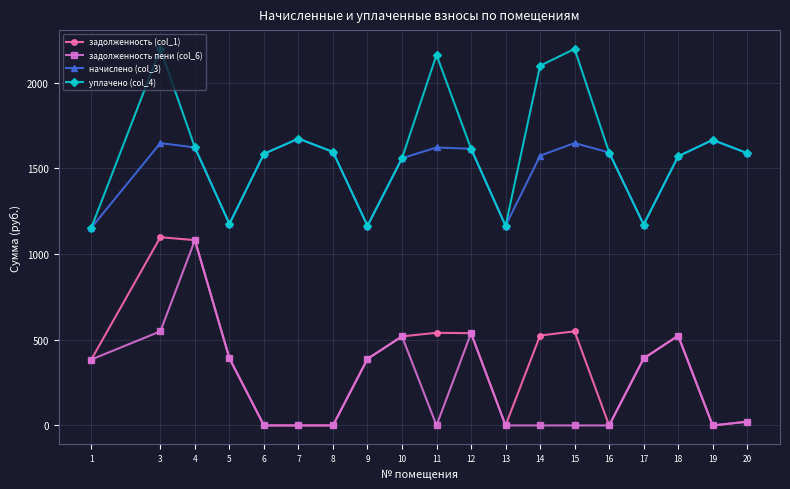

True or false: уплачено (col_4) has more than 2 points higher than both neighbors.

True